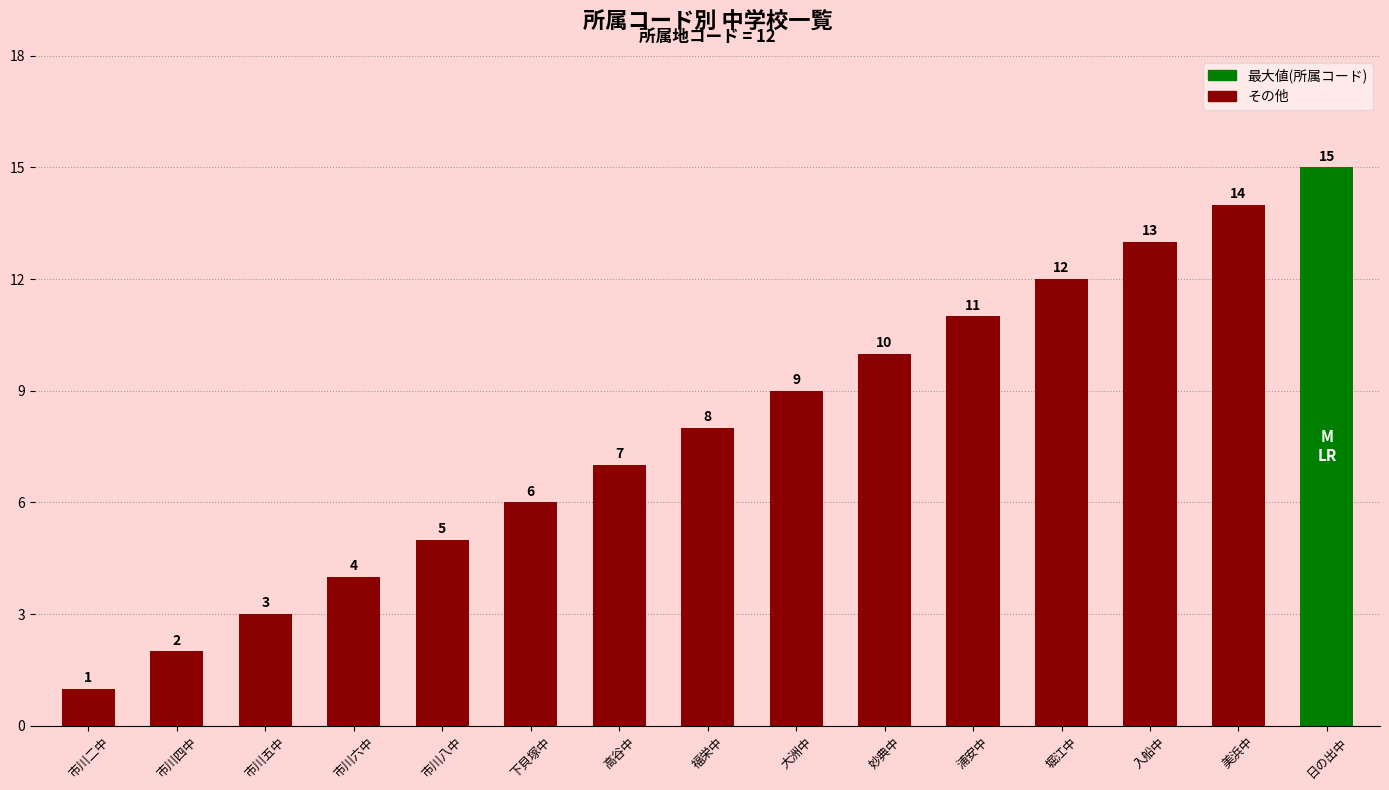

The value at 福栄中 is 10. True or false?

False